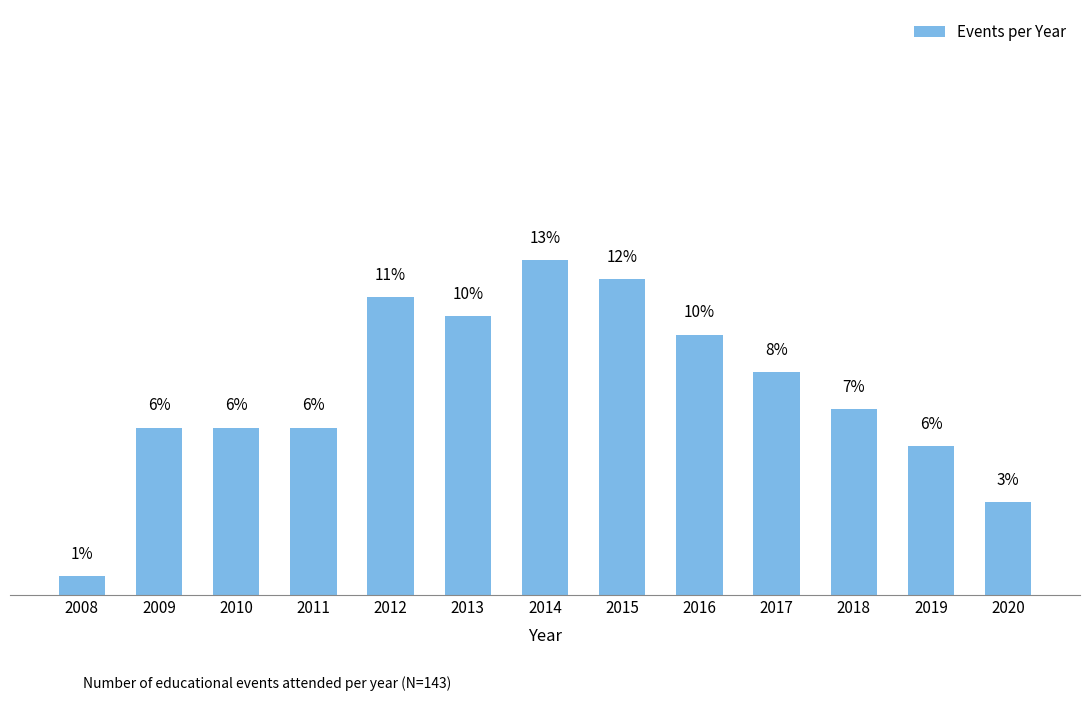

Are the bars grouped side by side (vs. stacked)?

No